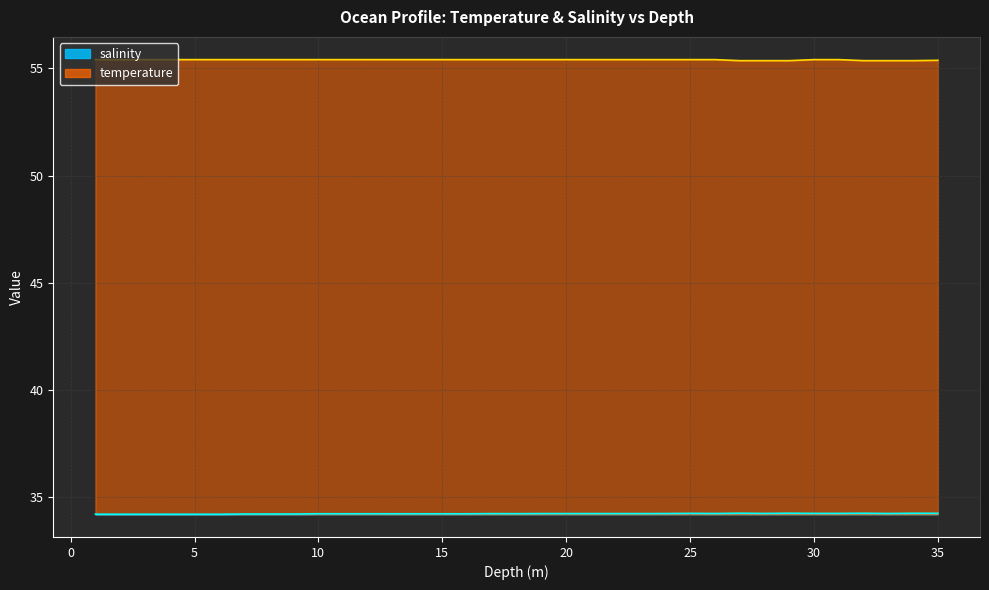

Rank the series by their maximum value, from highest to lowest.

temperature, salinity